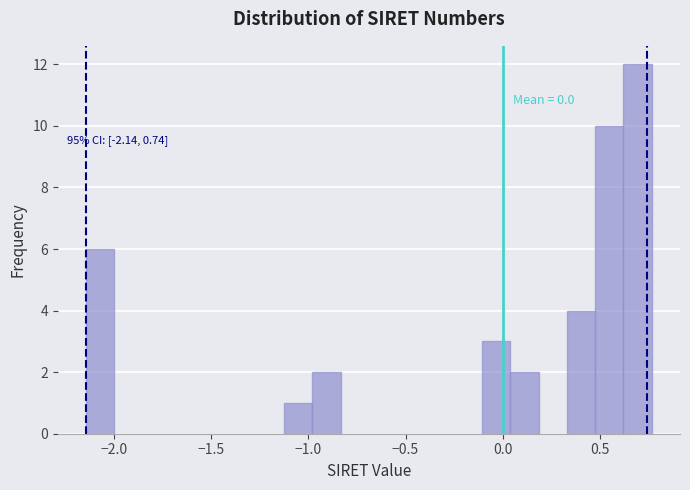

Around what value on the x-axis is the tallest bar? Give the approximate position of its centre, as read against the axis.

0.70